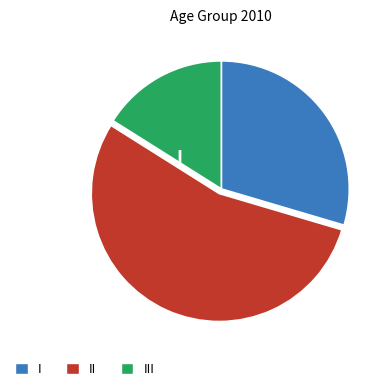

How many slices are in this pie chart?

3